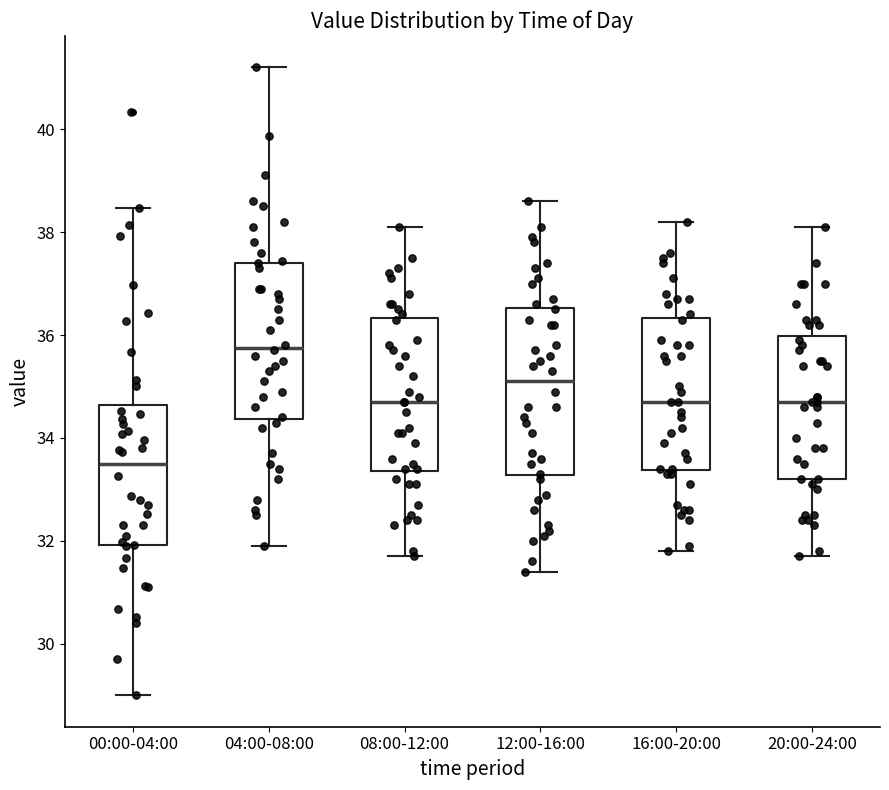

Which box's median line is the highest?

04:00-08:00